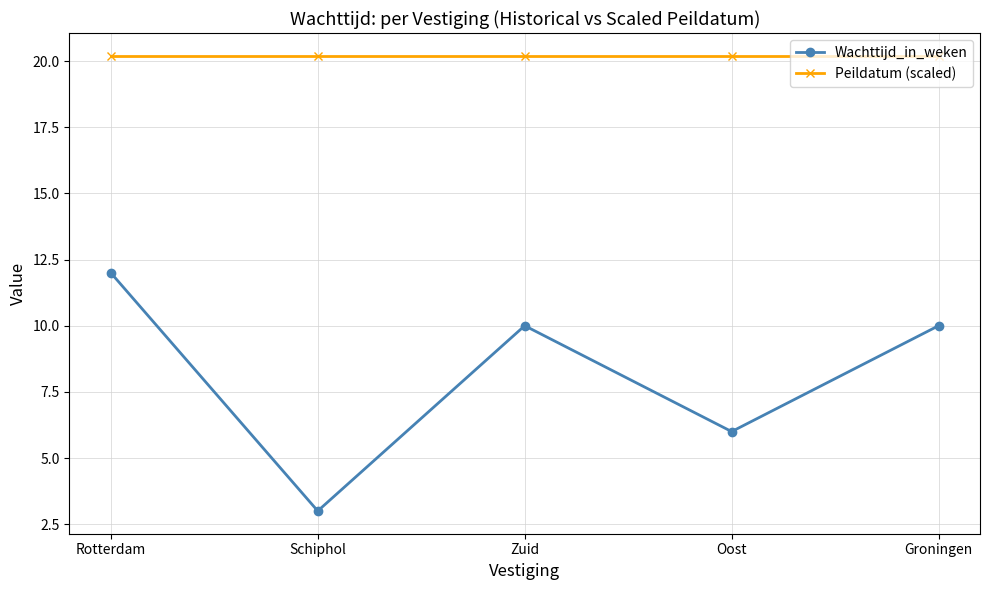

Reading left to right, transcribe all the data shown in this chart.

Wachttijd_in_weken: 12.0	3.0	10.0	6.0	10.0
Peildatum (scaled): 20.2	20.2	20.2	20.2	20.2